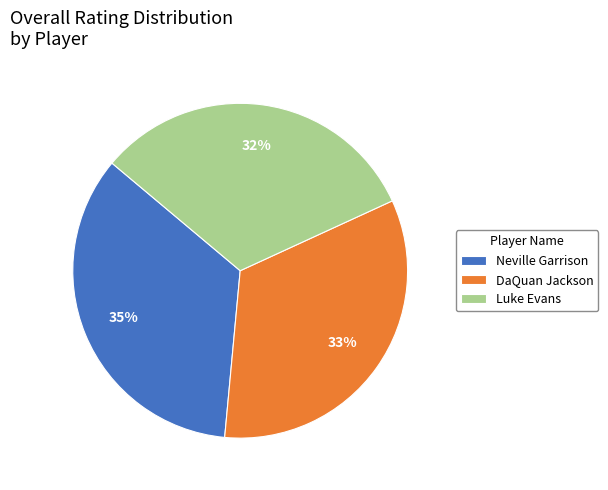

Rank the categories by value from highest to lowest.

Neville Garrison, DaQuan Jackson, Luke Evans